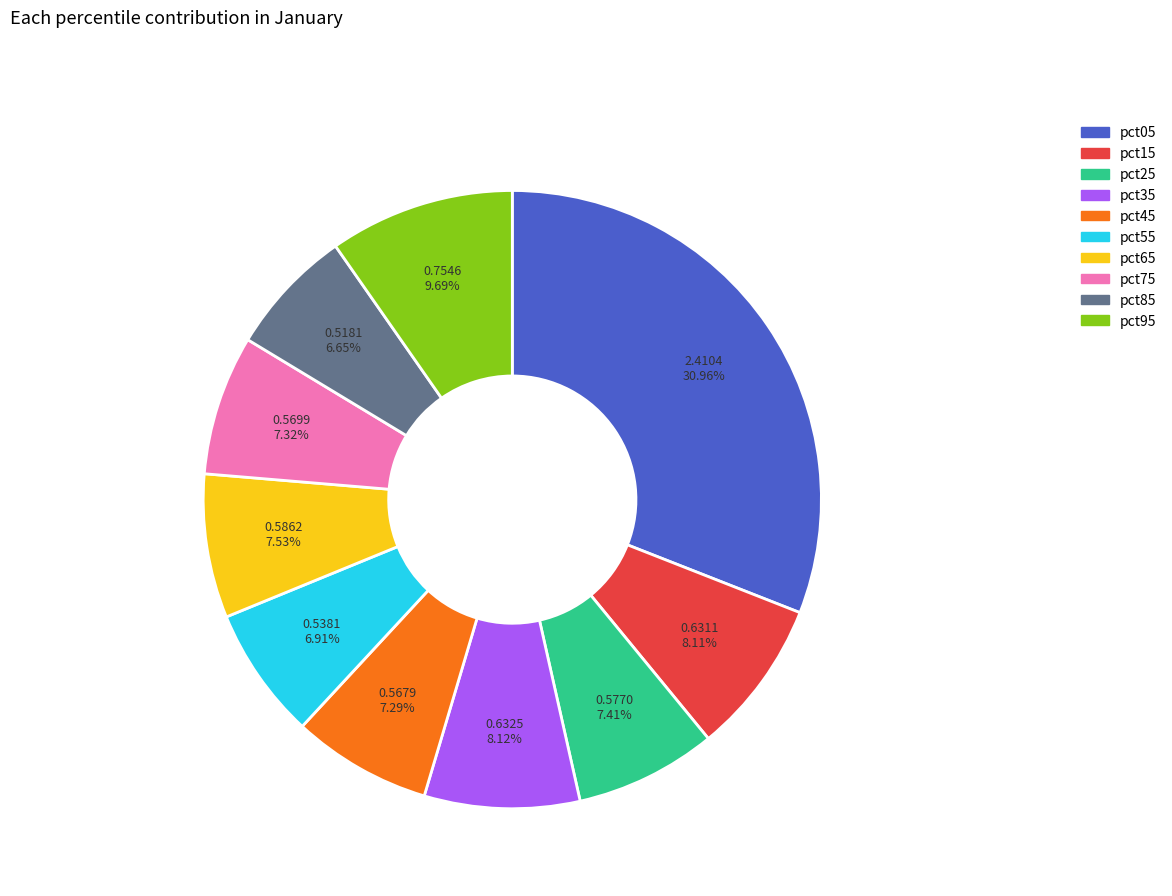

Does pct75 represent more than half of the total?

No